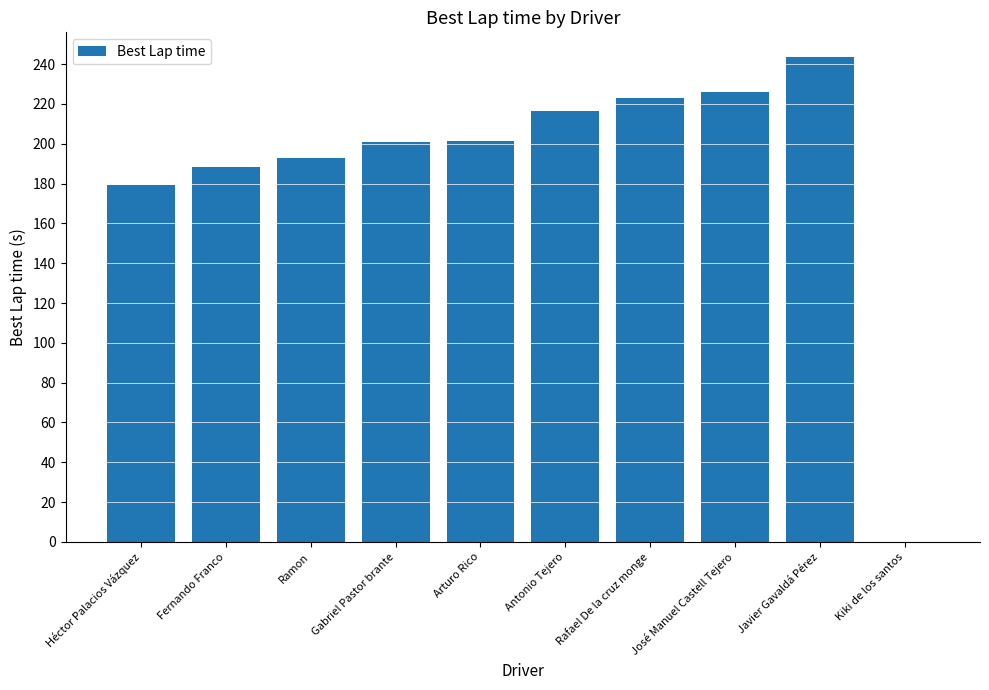

What is the sum of the values at Gabriel Pastor brante and Kiki de los santos?

201.0